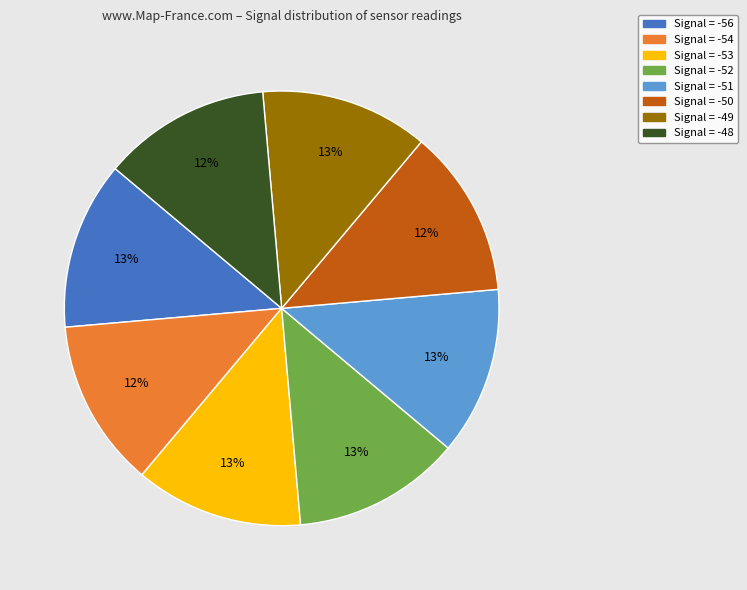

To the nearest percent, what is the average slice percentage?

12%